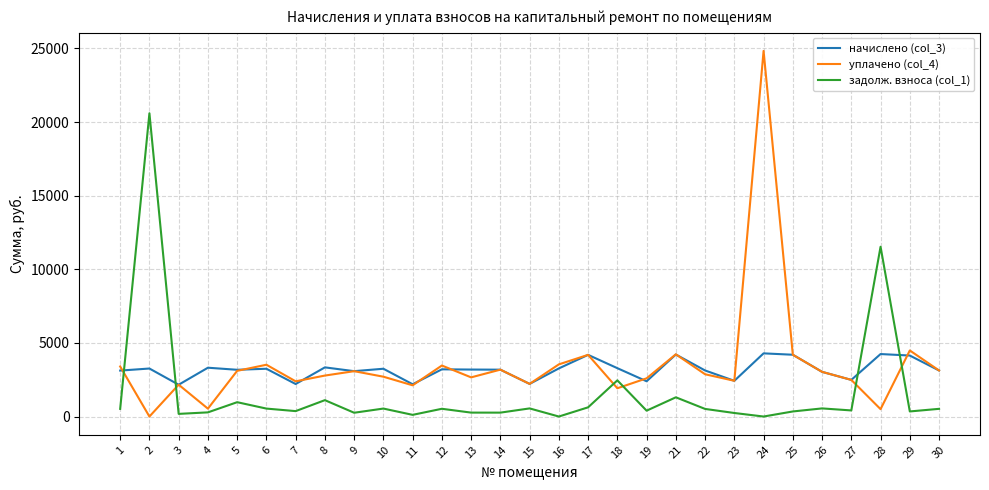

List the series in order of their overall mean, highest first.

уплачено (col_4), начислено (col_3), задолж. взноса (col_1)